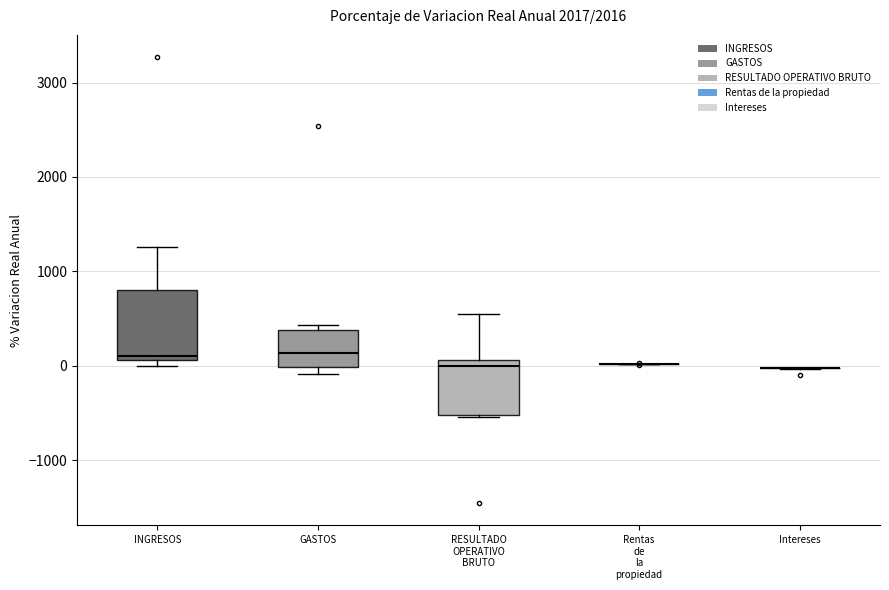

Comparing the boxes themselves (not the whiskers), which one is the tallest?

INGRESOS